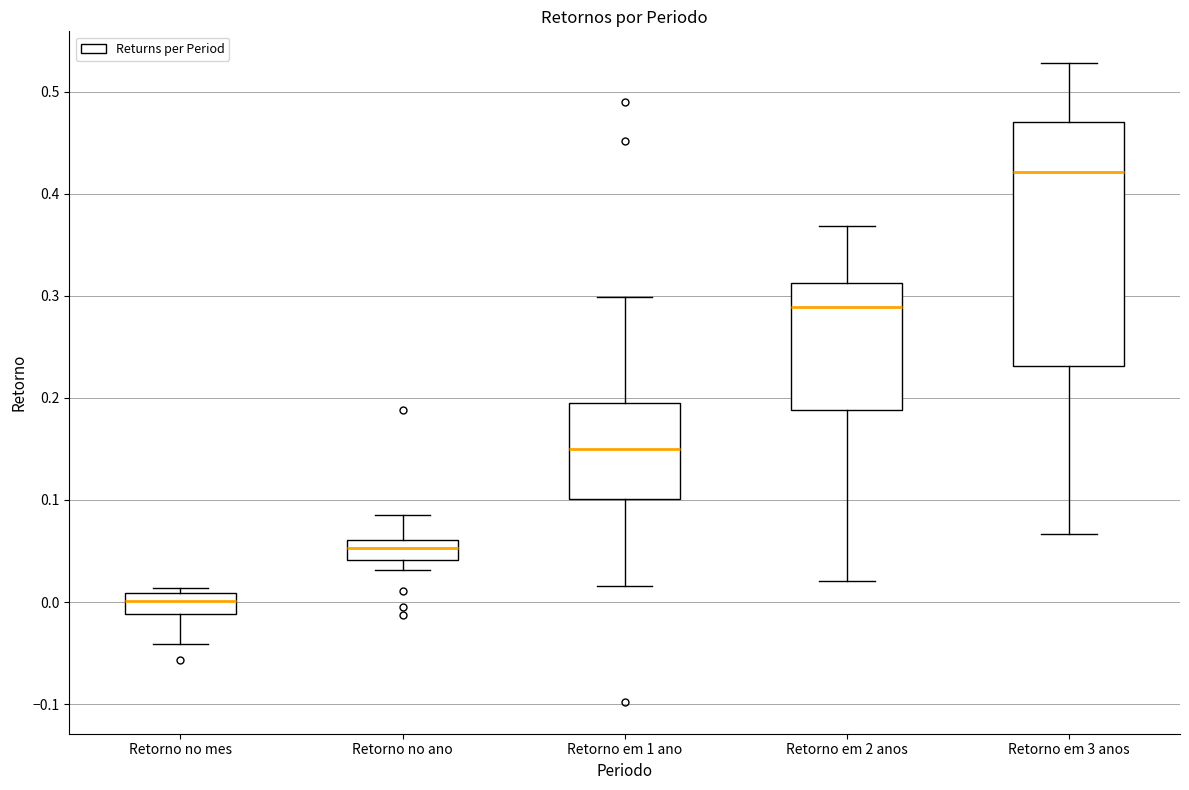

Reading left to right, read every box against the y-axis: the position of its median line, the range the box covers, and the ends of its whiskers. The values are not printed on the chart, so give them approximately, as read against the axis.

Retorno no mes: median 0.00, box -0.01 to 0.01, whiskers -0.04 to 0.01 (just above the box's upper edge)
Retorno no ano: median 0.05, box 0.04 to 0.06, whiskers 0.03 to 0.09
Retorno em 1 ano: median 0.15, box 0.10 to 0.19, whiskers 0.02 to 0.30
Retorno em 2 anos: median 0.29, box 0.19 to 0.31, whiskers 0.02 to 0.37
Retorno em 3 anos: median 0.42, box 0.23 to 0.47, whiskers 0.07 to 0.53